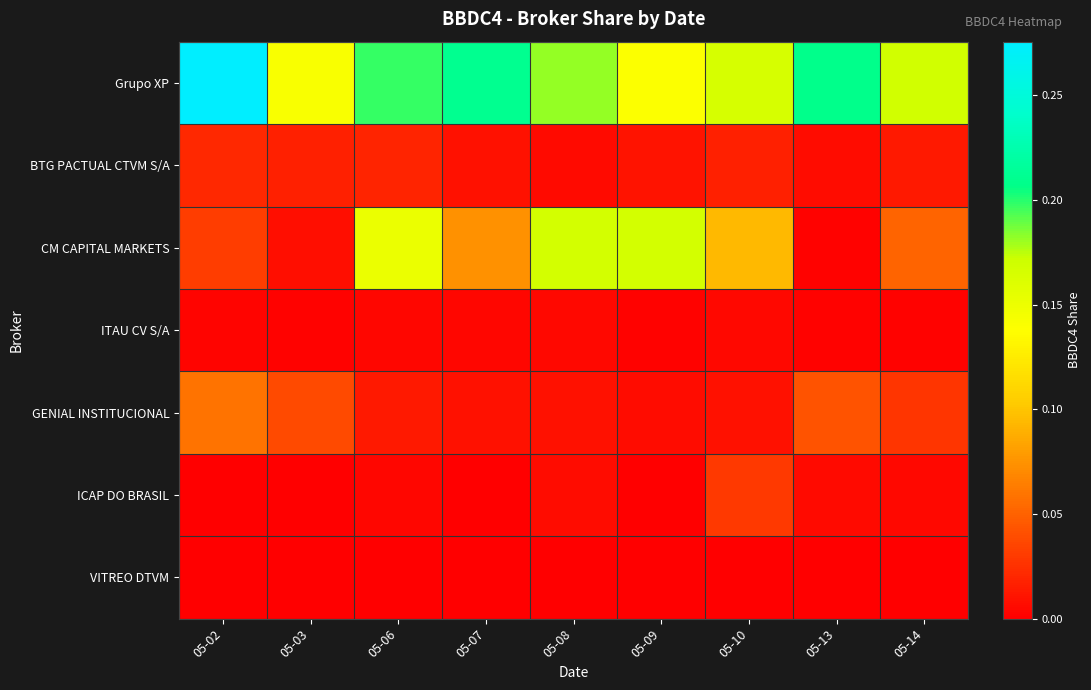

Which series has the largest range (max minus min)?

CM CAPITAL MARKETS